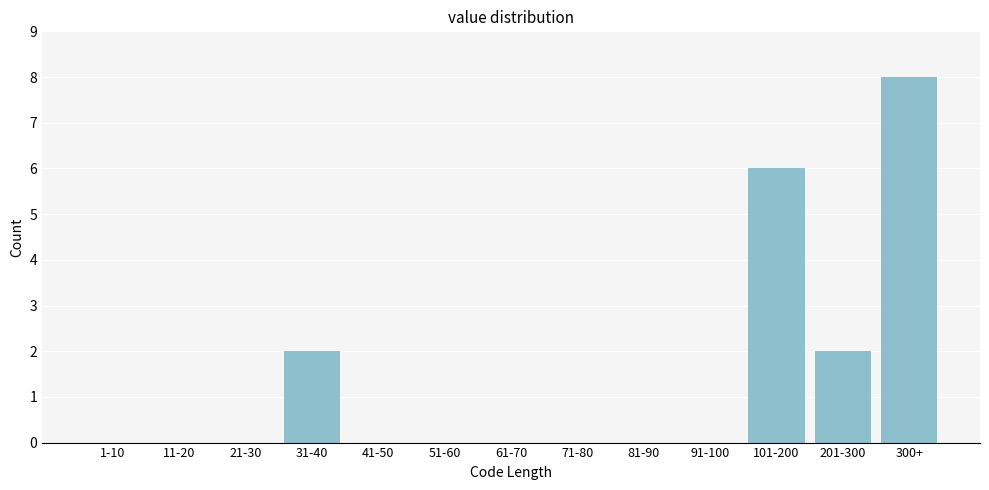

Reading left to right, extract all data points from this chart.

1-10=0	11-20=0	21-30=0	31-40=2	41-50=0	51-60=0	61-70=0	71-80=0	81-90=0	91-100=0	101-200=6	201-300=2	300+=8